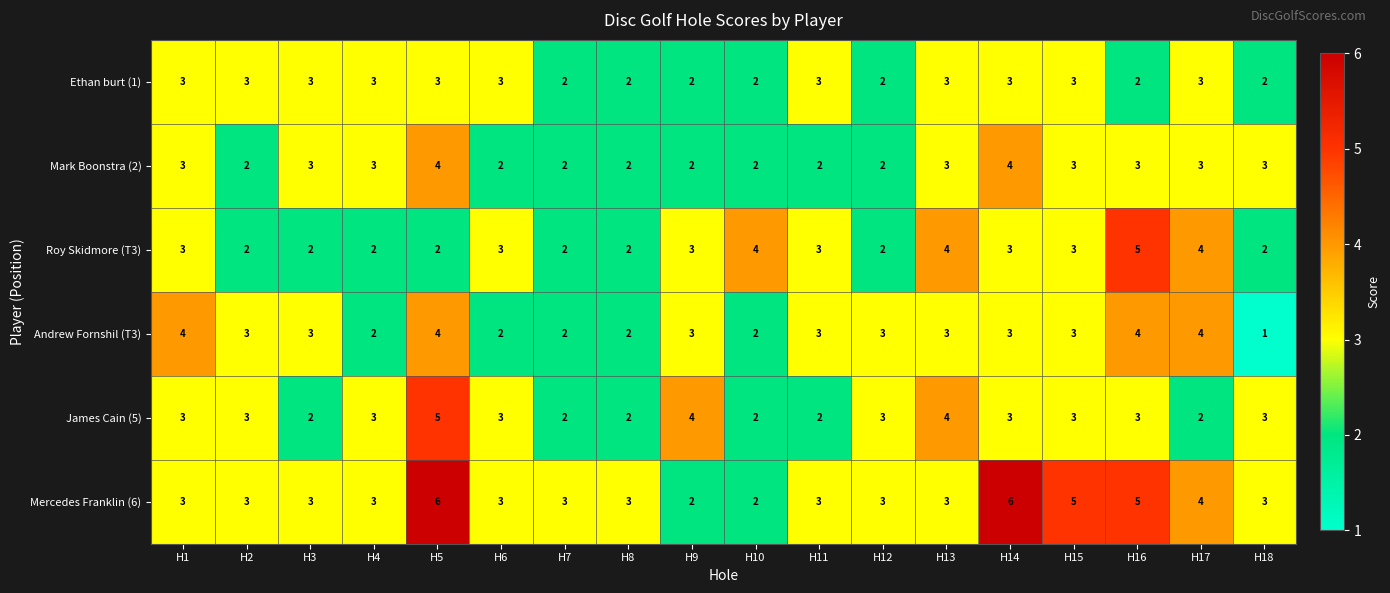

What is the sum of all James Cain (5) values?

52